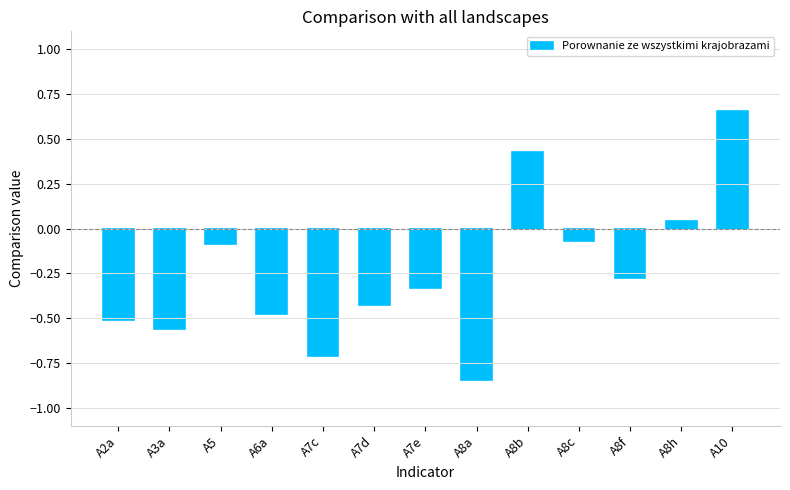

Rank the categories by value from lowest to highest.

A8a, A7c, A3a, A2a, A6a, A7d, A7e, A8f, A5, A8c, A8h, A8b, A10